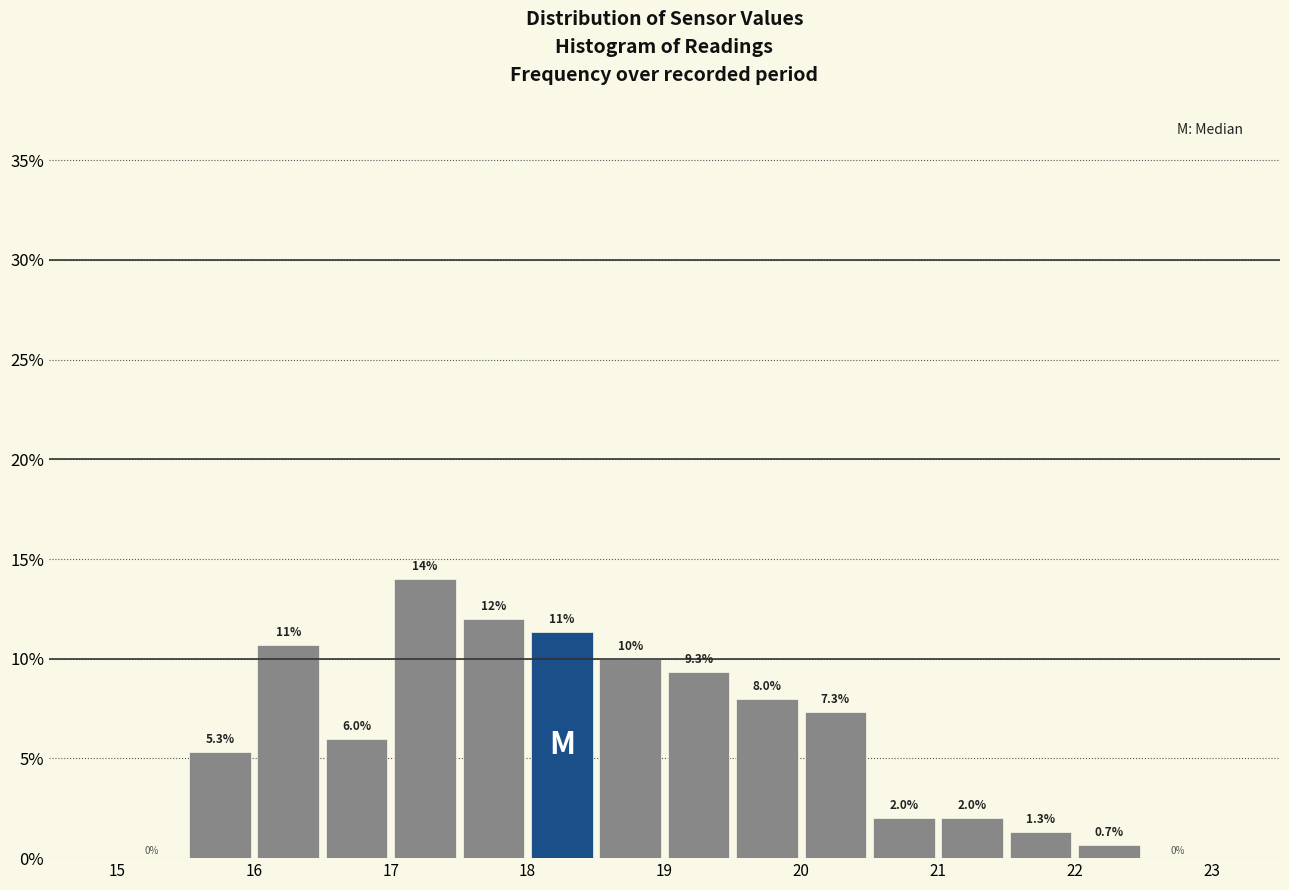

Which range on the x-axis has the tallest bar?

17.0 to 17.5